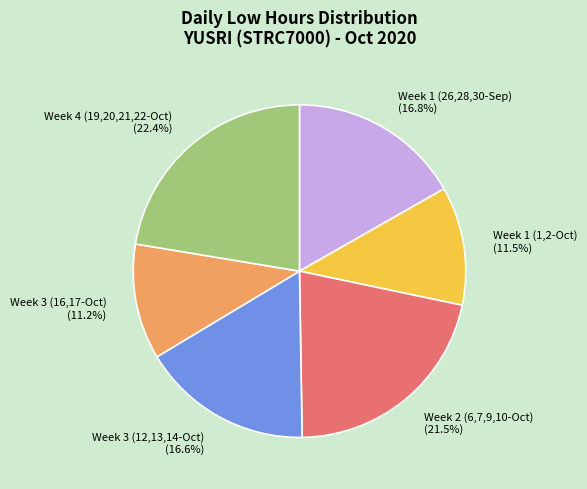

Between Week 4 (19,20,21,22-Oct) and Week 1 (1,2-Oct), which is larger?

Week 4 (19,20,21,22-Oct)